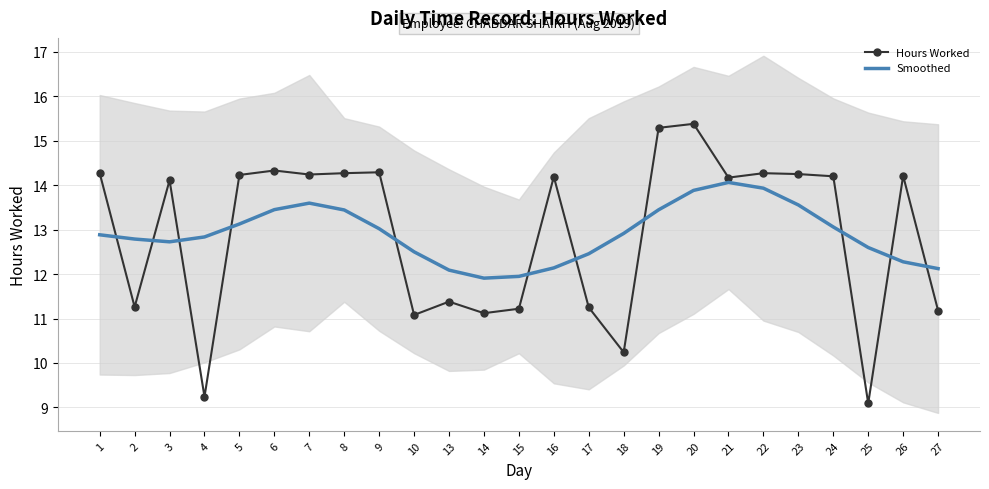

What is the approximate value of Smoothed at 14?

11.9